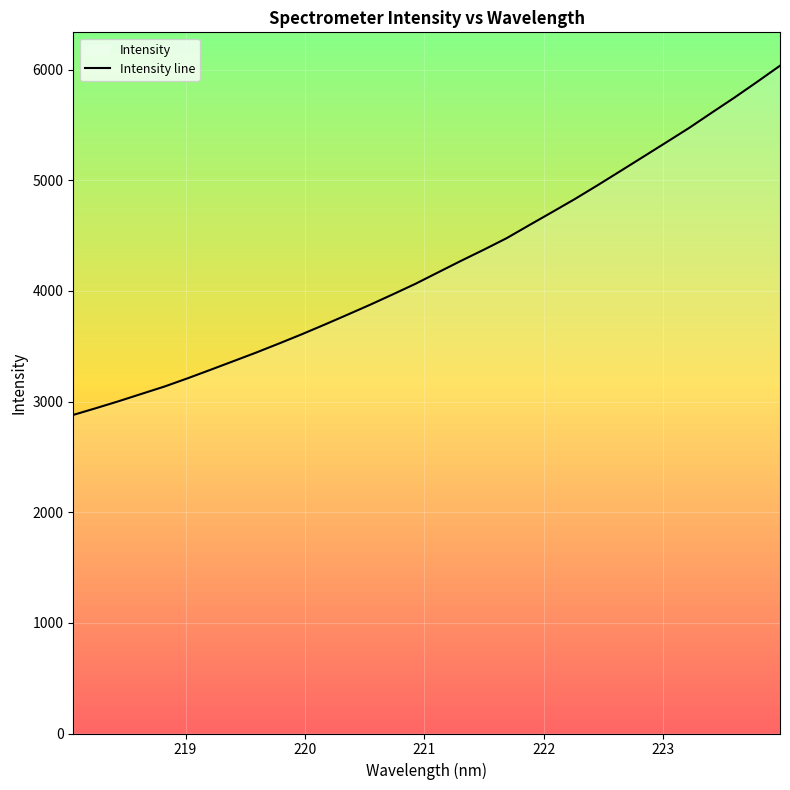

Is this an area chart (filled region under the line)?

No